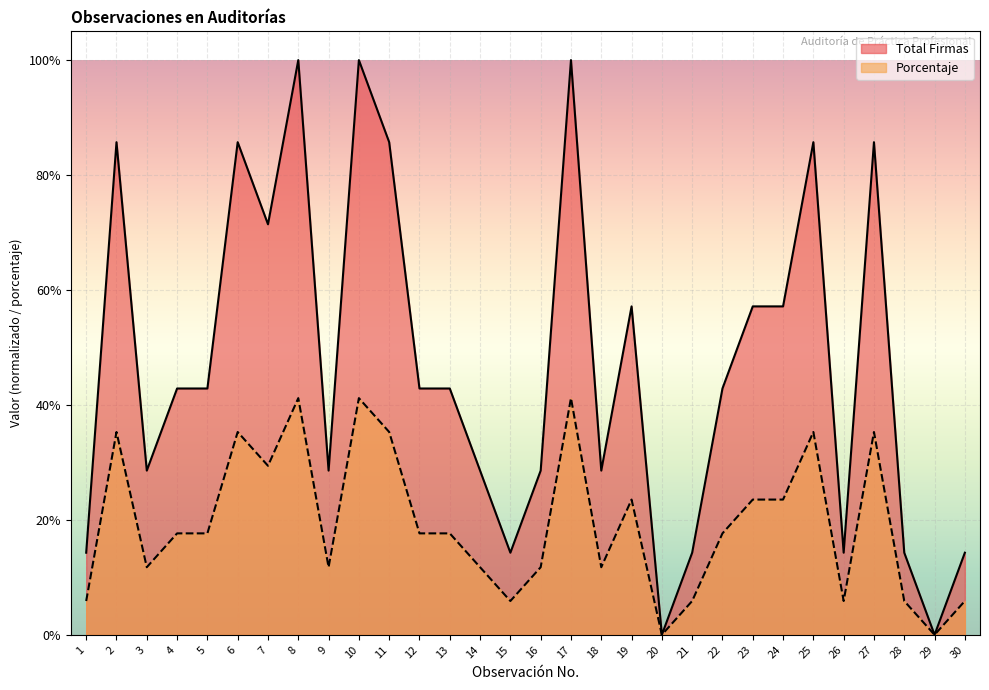

Rank the categories by Porcentaje value from lowest to highest.

20, 29, 1, 15, 21, 26, 28, 30, 3, 9, 14, 16, 18, 4, 5, 12, 13, 22, 19, 23, 24, 7, 2, 6, 11, 25, 27, 8, 10, 17